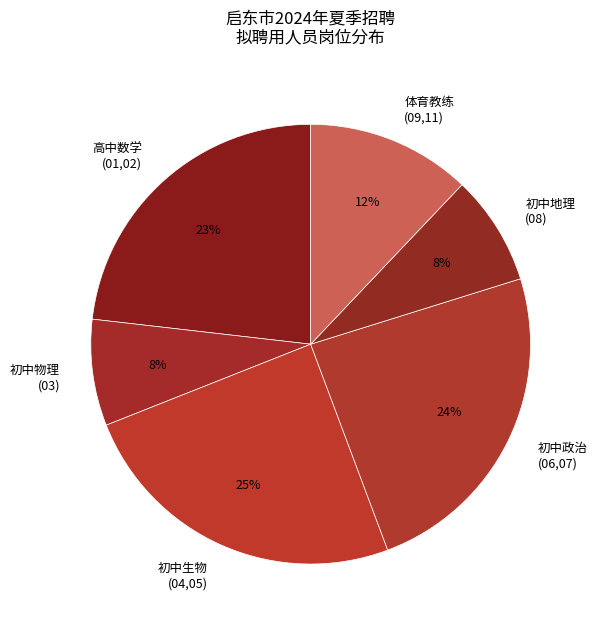

Which slice is the largest?

初中生物 (04,05)